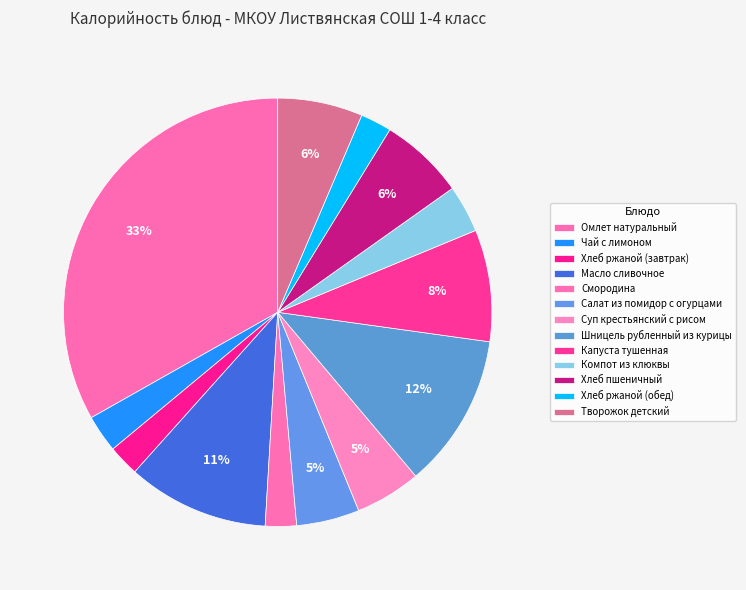

What percentage is the Смородина slice, to the nearest percent?

2%